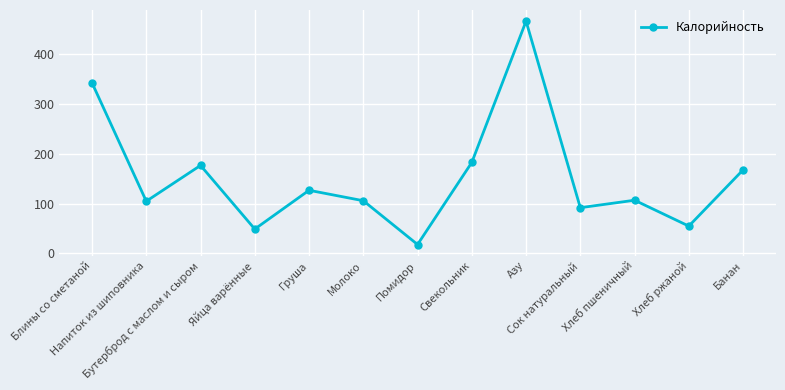

What is the value of the 9th point from the left?

467